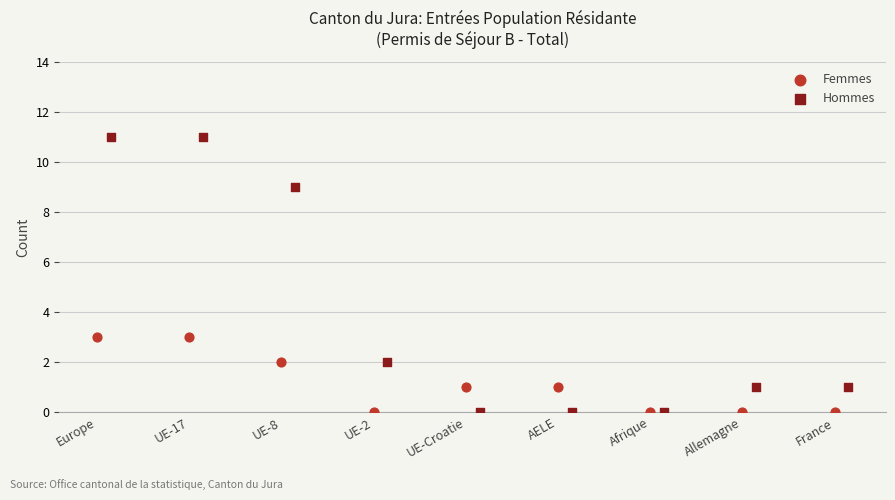

Which series reaches the maximum Y coordinate?

Hommes